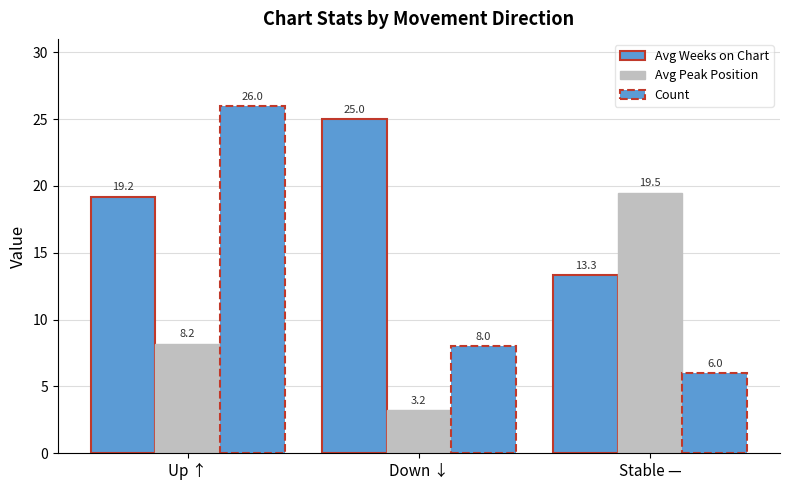

Is the value of Avg Peak Position at Up ↑ greater than the value of Count at Stable —?

Yes